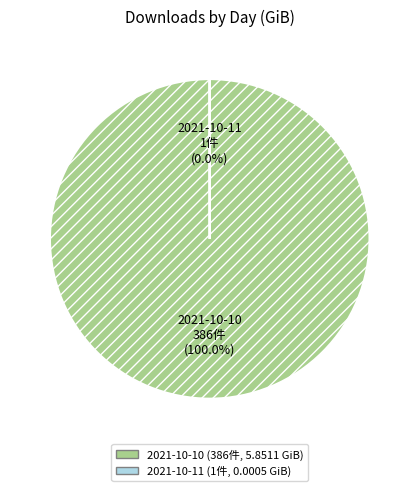

To the nearest percent, what is the difference between the largest and smallest slice percentages?

100%